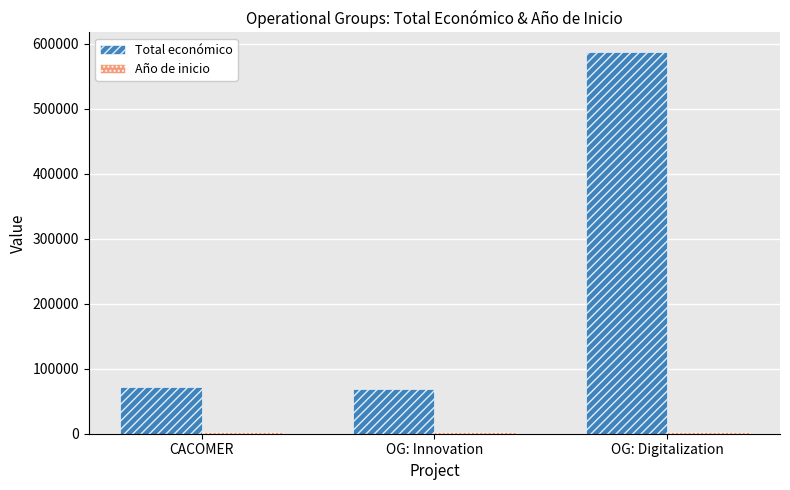

What is the difference between the second highest and minimum values in the Total económico series?

2997